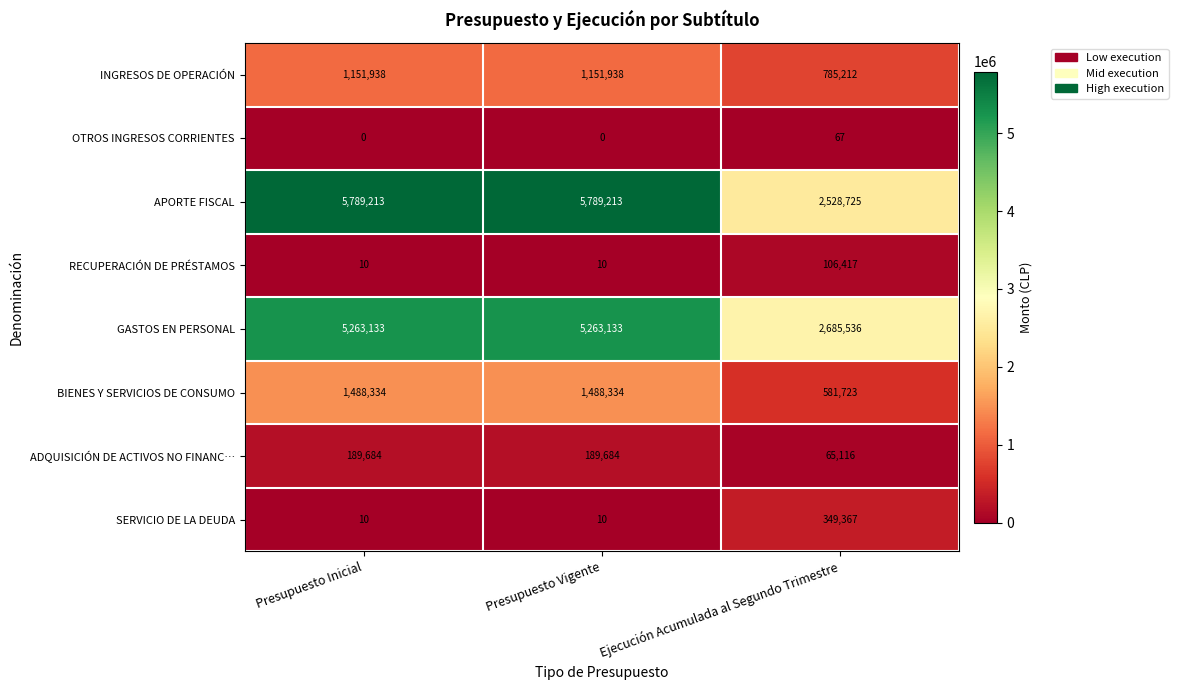

Is the value of SERVICIO DE LA DEUDA at Presupuesto Vigente greater than the value of OTROS INGRESOS CORRIENTES at Presupuesto Inicial?

Yes